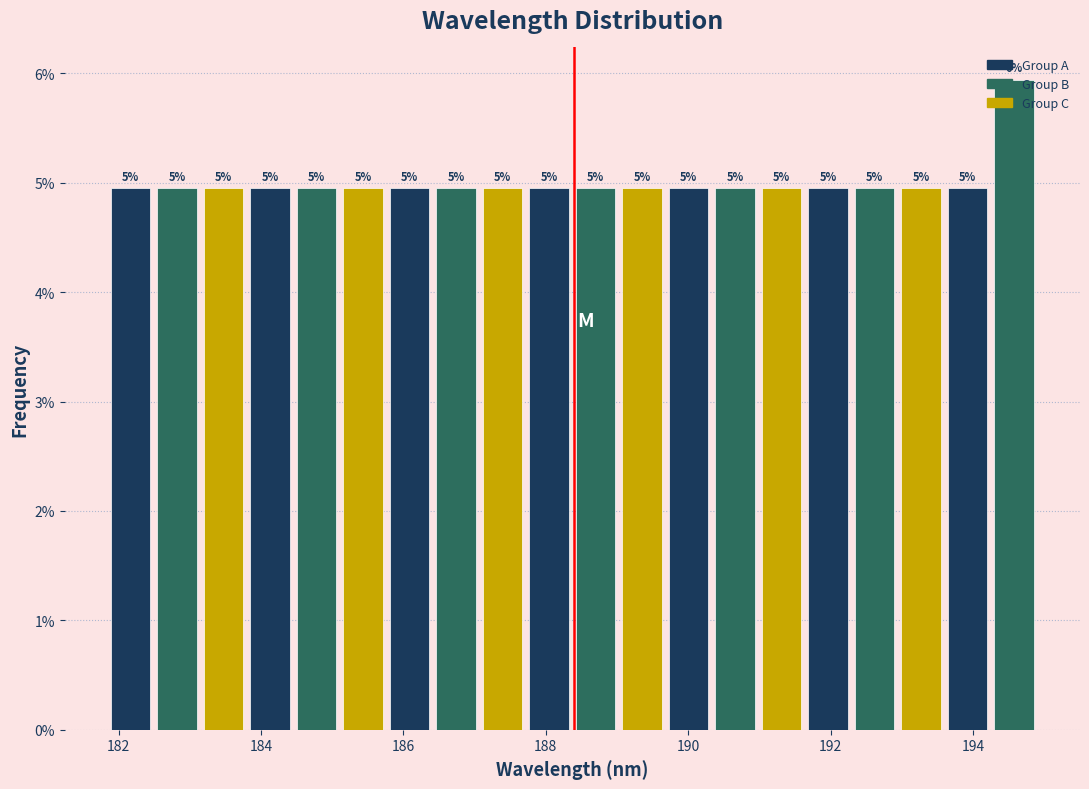

Read against the x-axis, roughly where is the centre of the tallest bar?

194.6